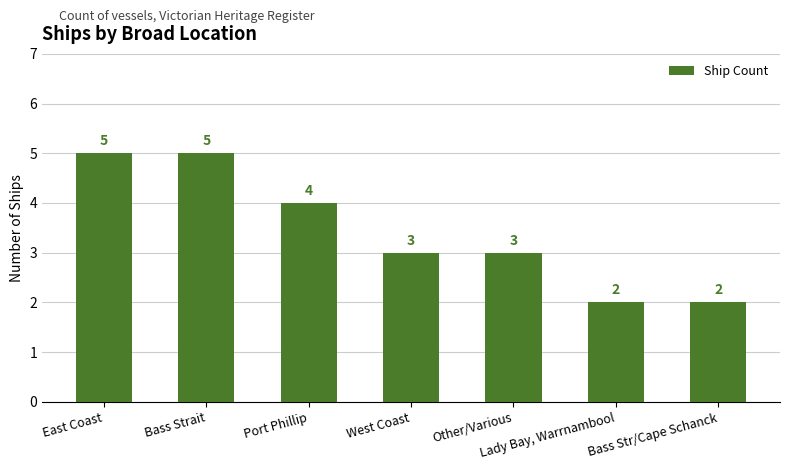

Reading left to right, transcribe all the data shown in this chart.

East Coast=5	Bass Strait=5	Port Phillip=4	West Coast=3	Other/Various=3	Lady Bay, Warrnambool=2	Bass Str/Cape Schanck=2